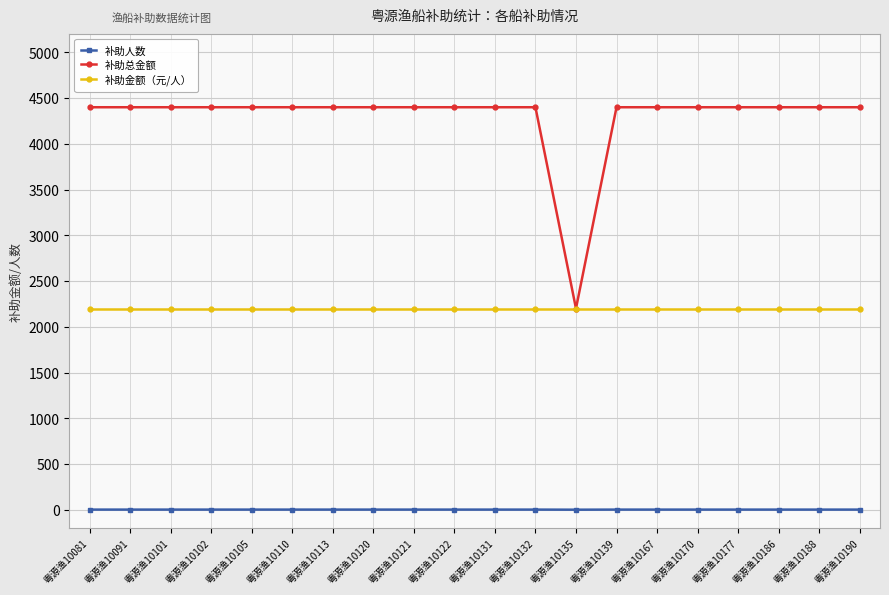

What is the value of the 补助金额（元/人） point at the 1st from the left?

2200